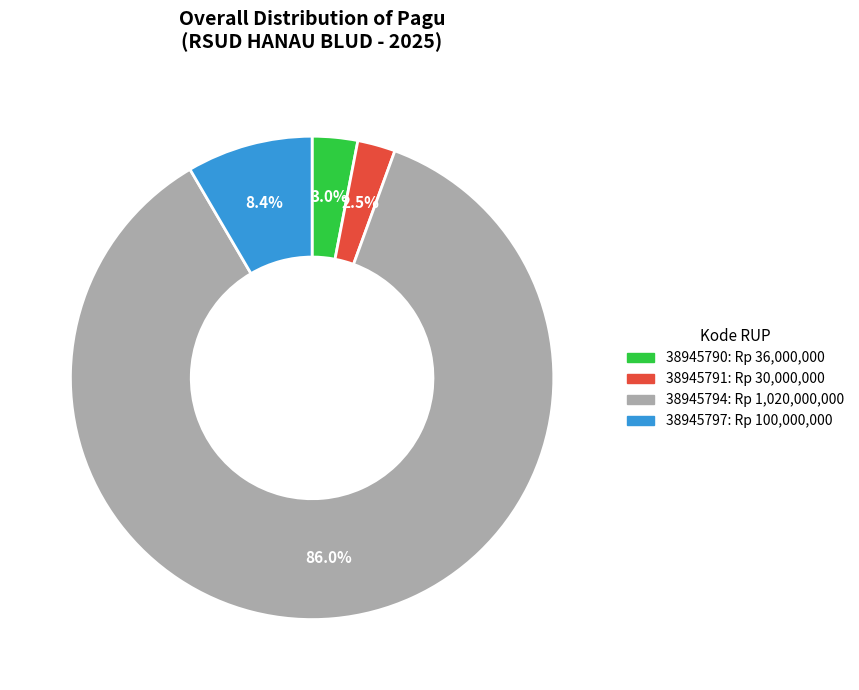

Which slice is the smallest?

38945791